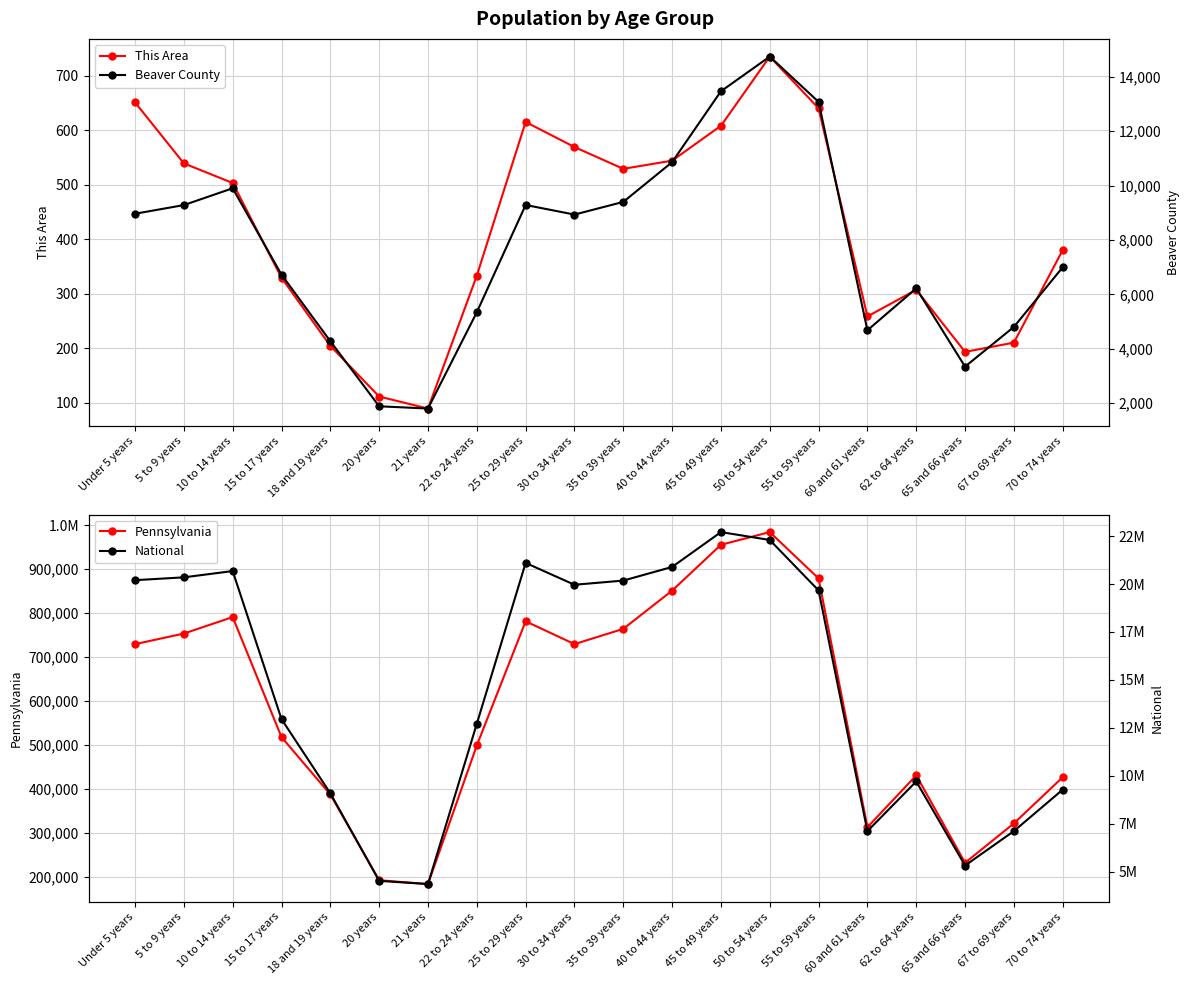

What is the average value of the Pennsylvania series?

586130